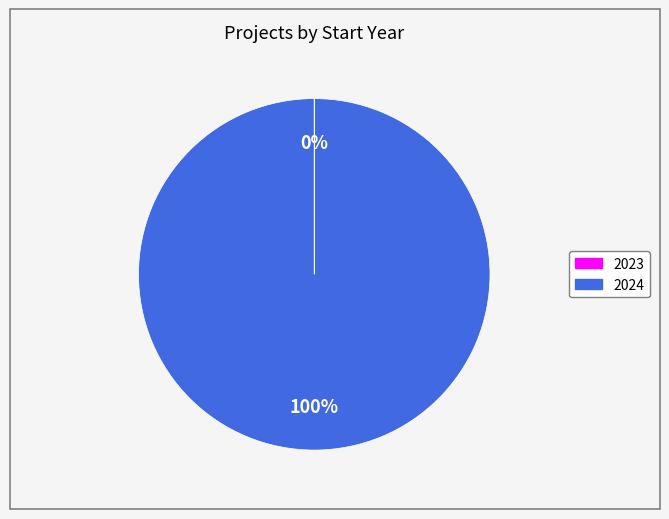

To the nearest percent, what is the difference between the largest and smallest slice percentages?

100%